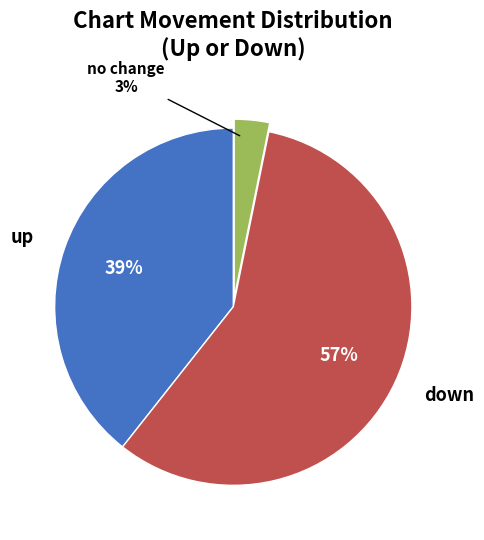

To the nearest percent, what is the average slice percentage?

33%